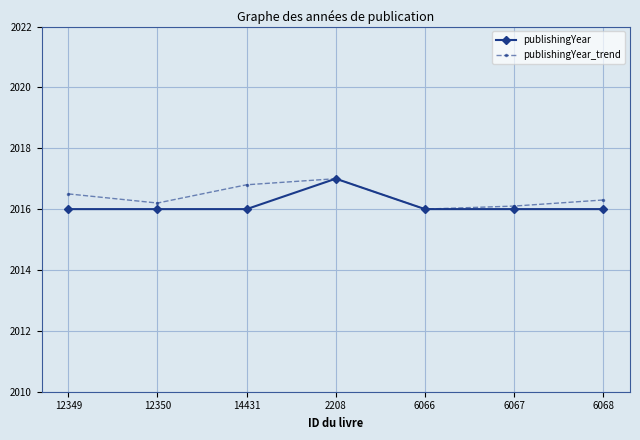

The publishingYear_trend series shows 3245.2 at 6068. True or false?

False